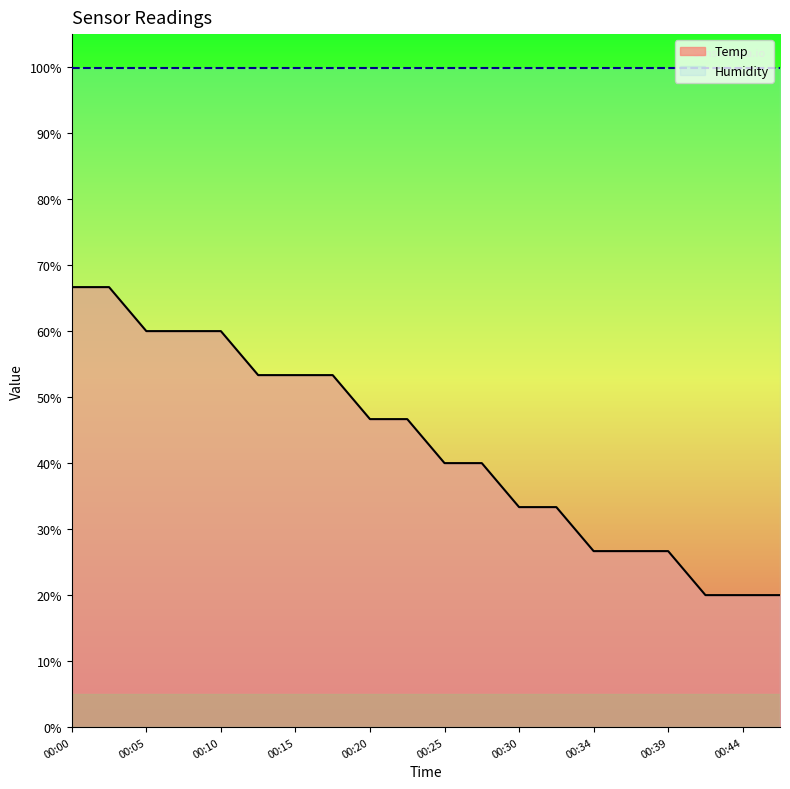

Reading left to right, extract all data points from this chart.

66.7	66.7	60.0	60.0	60.0	53.3	53.3	53.3	46.7	46.7	40.0	40.0	33.3	33.3	26.7	26.7	26.7	20.0	20.0	20.0